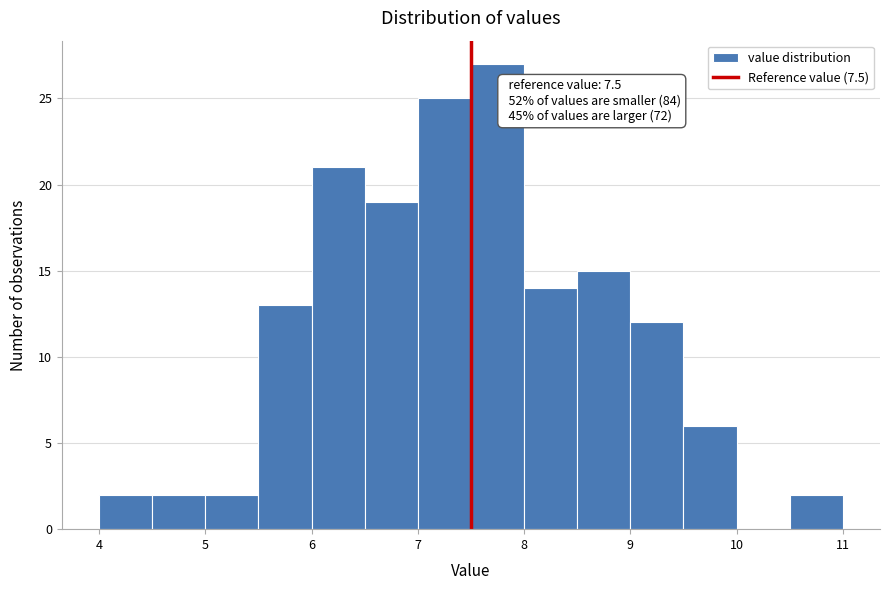

Over which range of the x-axis is the bar tallest?

7.5 to 8.0